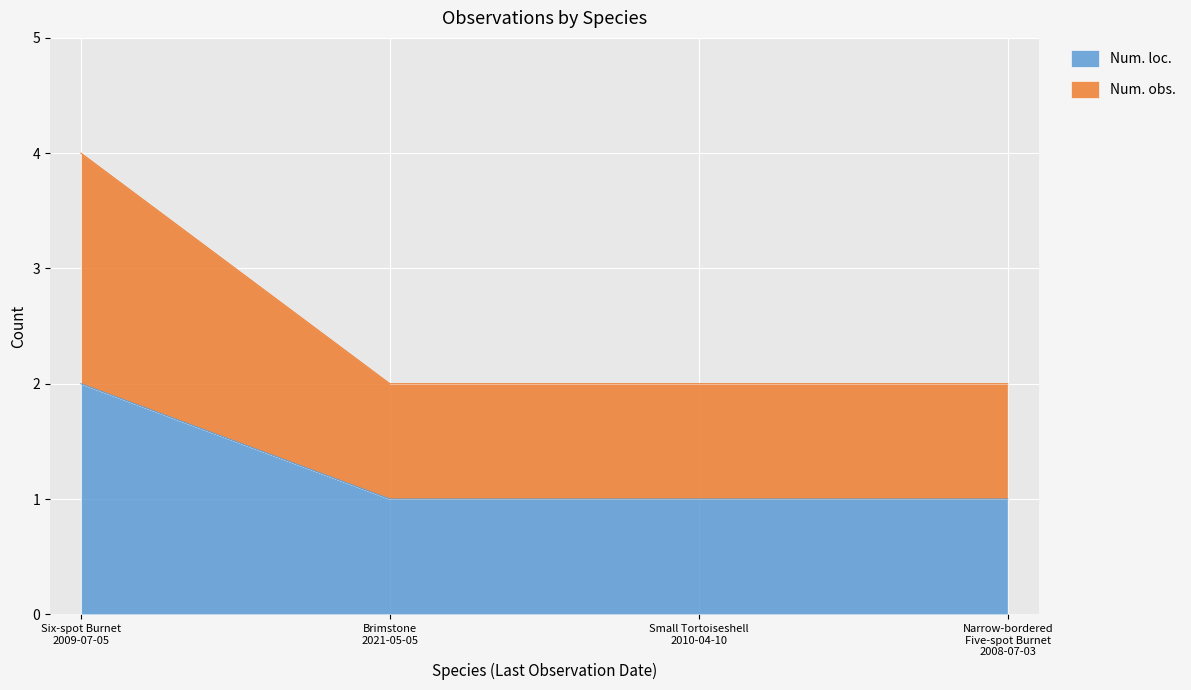

Which series changed the most between Six-spot Burnet
2009-07-05 and Small Tortoiseshell
2010-04-10?

Num. obs.